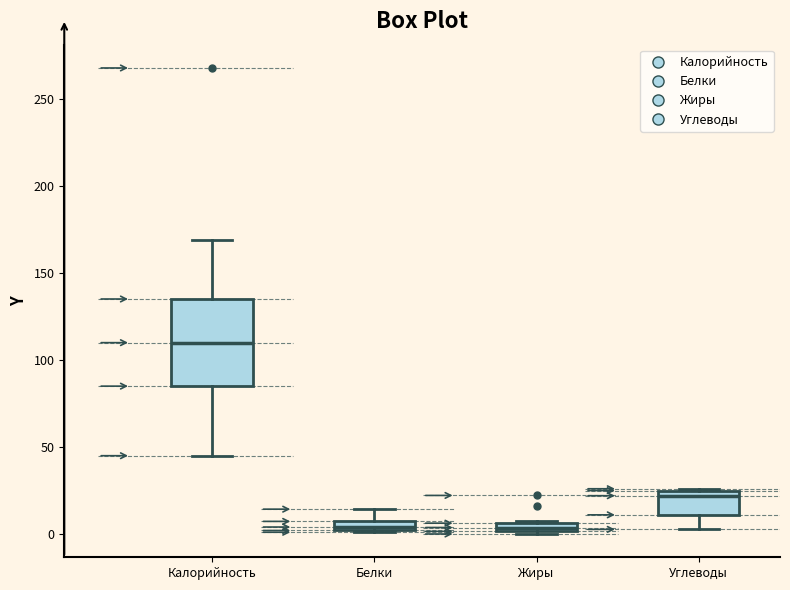

Where does the median line of the box for Углеводы sit on the y-axis? The values are not printed on the chart, so give them approximately, as read against the axis.

20